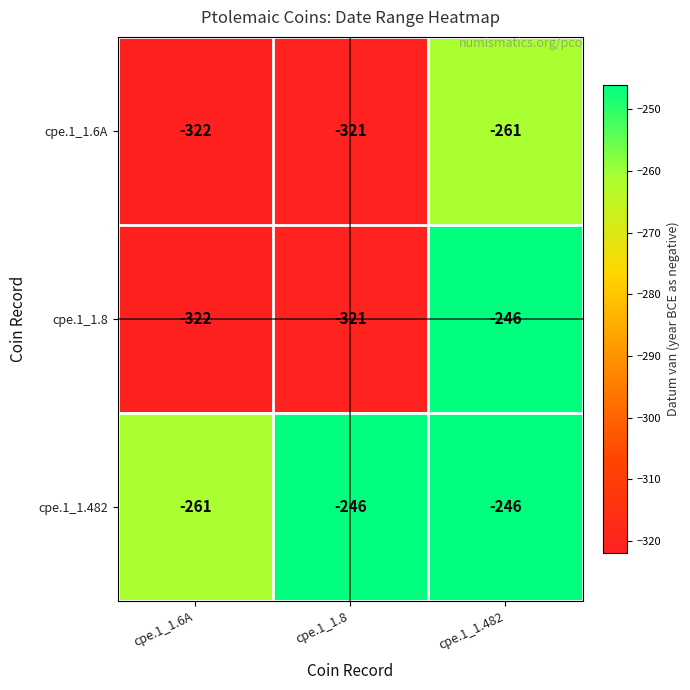

What is the average value of the cpe.1_1.6A series?

-301